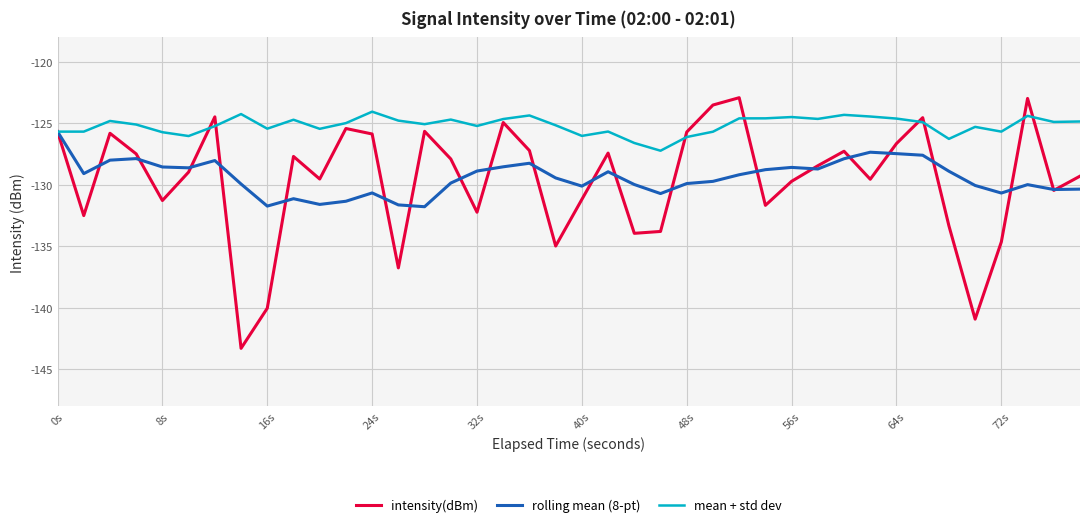

Which series has the widest spread of values?

intensity(dBm)